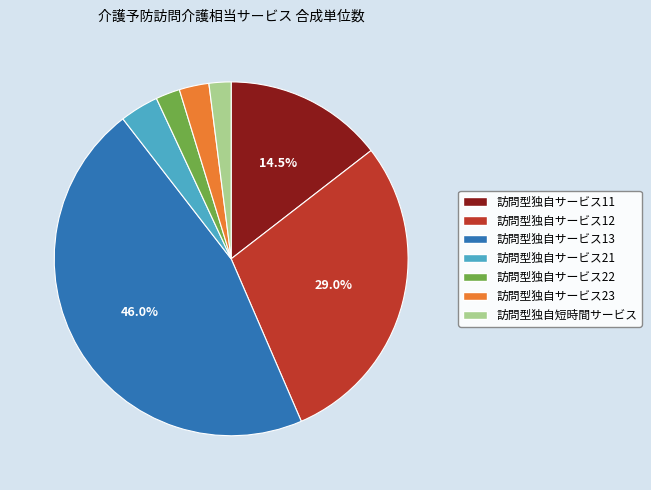

True or false: 訪問型独自サービス13 accounts for 46% of the total.

True